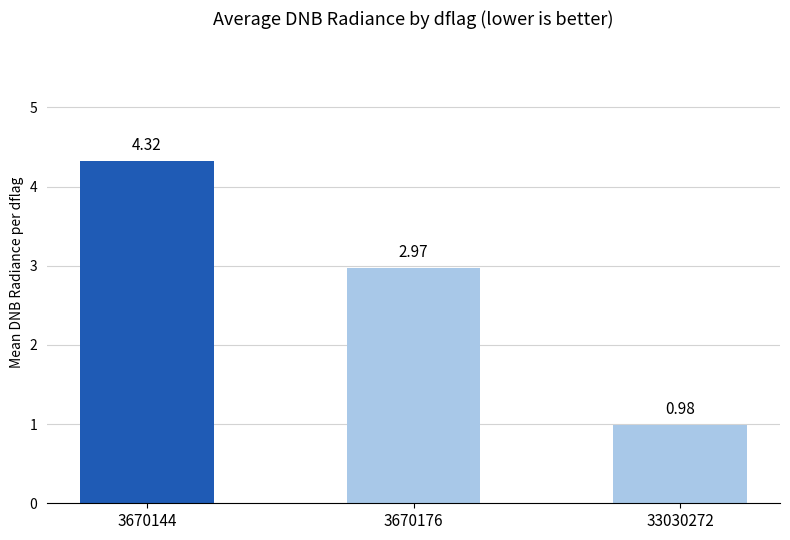

What is the change in value from 3670176 to 33030272?

-2.0